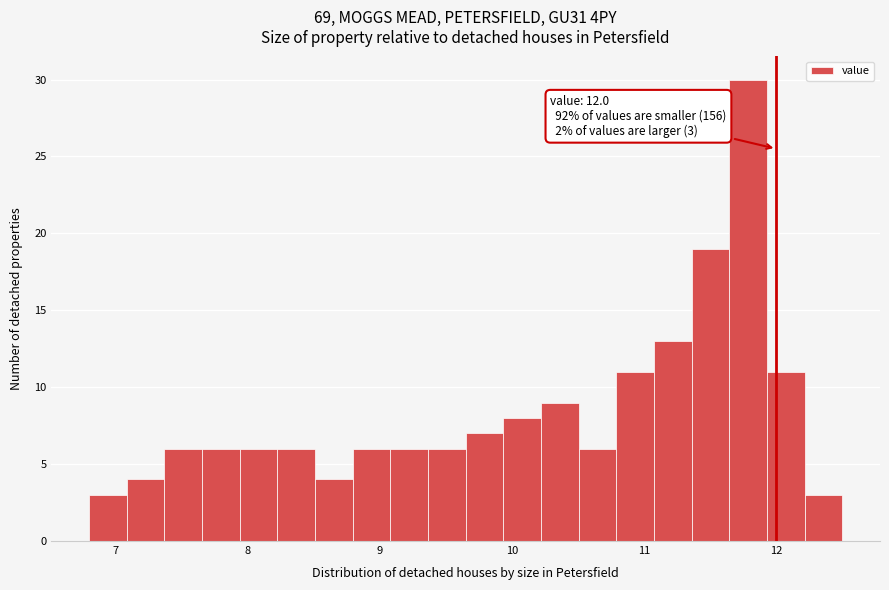

Around what value on the x-axis is the tallest bar? Give the approximate position of its centre, as read against the axis.

11.8